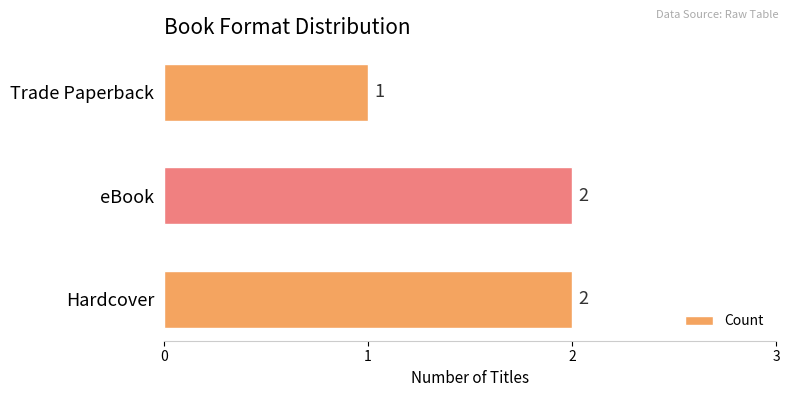

What is the sum of the values at Hardcover and Trade Paperback?

3